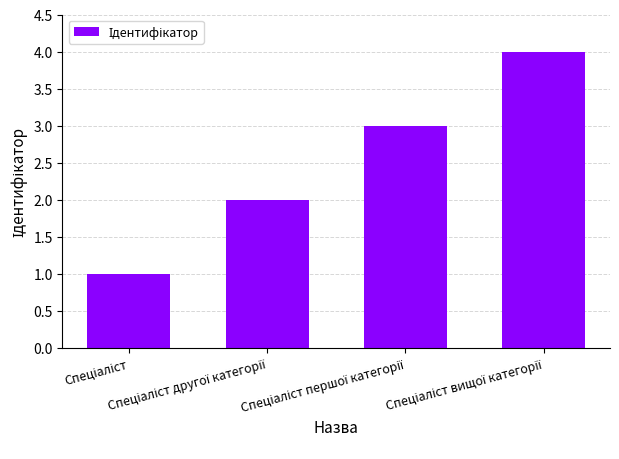

What is the sum of all values?

10